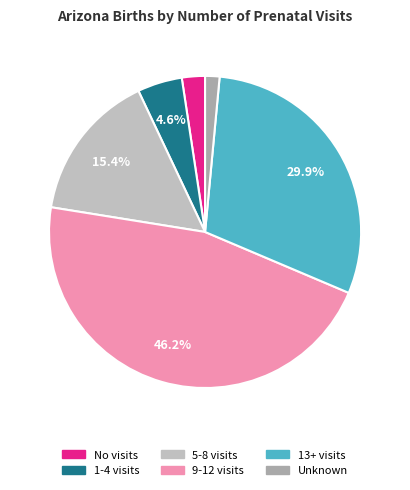

To the nearest percent, what is the difference between the largest and smallest slice percentages?

45%